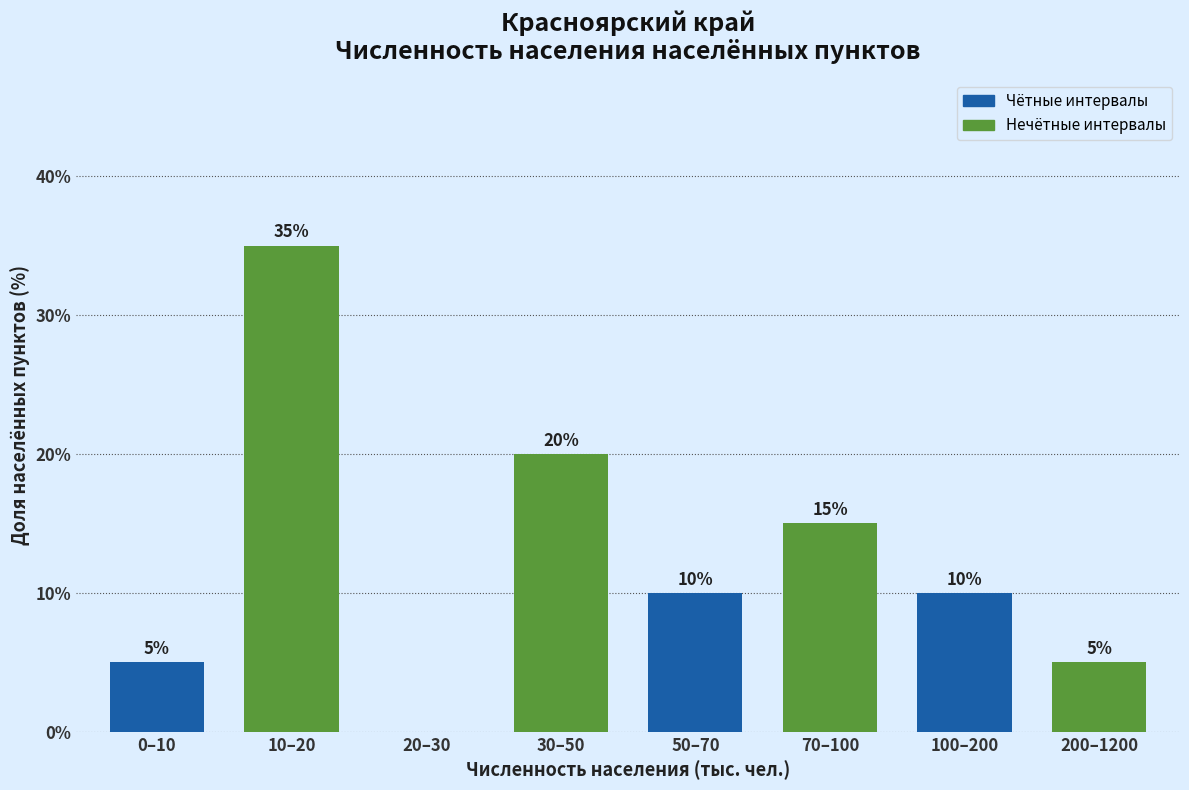

Reading left to right, extract all data points from this chart.

0–10=5	10–20=35	20–30=0	30–50=20	50–70=10	70–100=15	100–200=10	200–1200=5